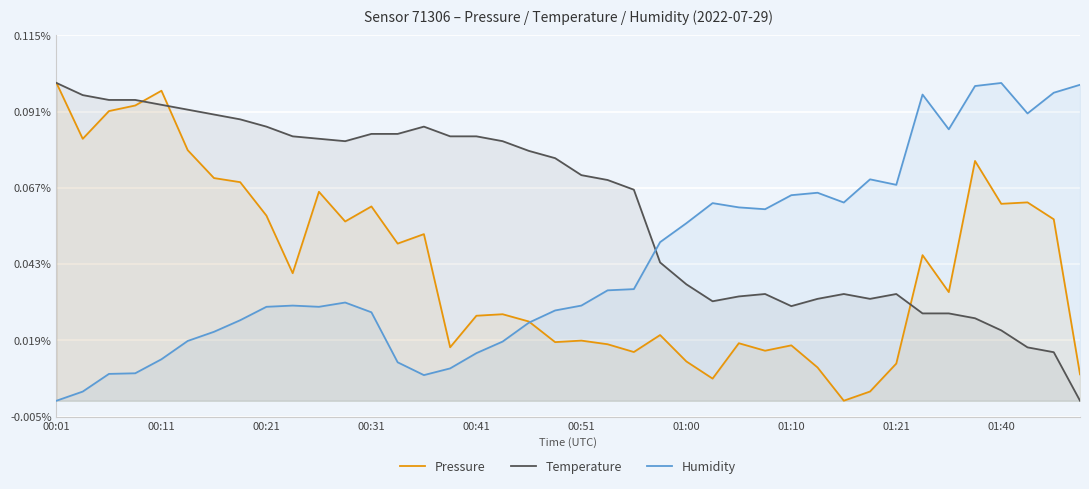

Count the number of categories in the chart.

40